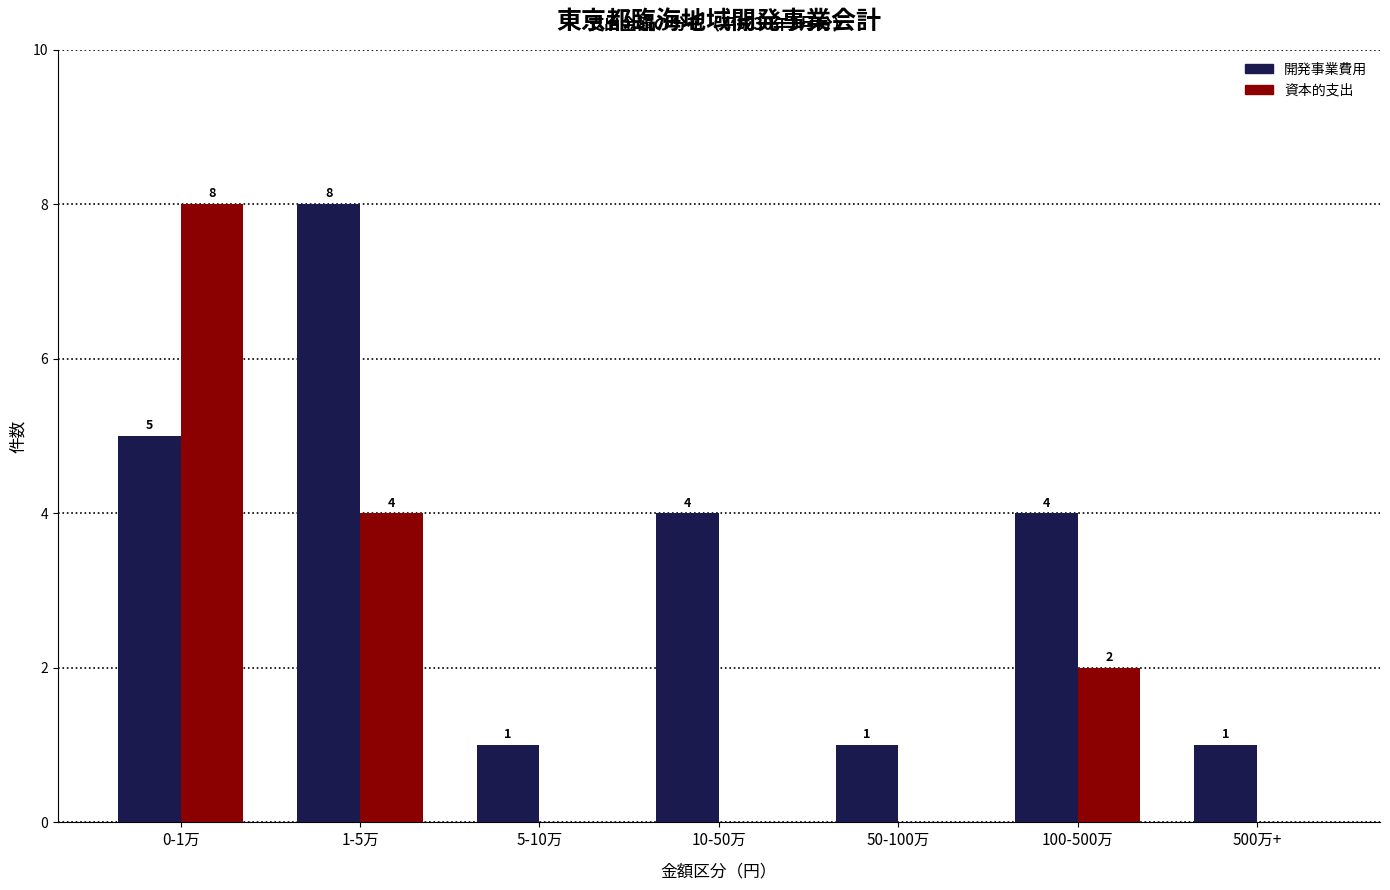

Reading left to right, transcribe all the data shown in this chart.

開発事業費用: 0-1万=5	1-5万=8	5-10万=1	10-50万=4	50-100万=1	100-500万=4	500万+=1
資本的支出: 0-1万=8	1-5万=4	5-10万=0	10-50万=0	50-100万=0	100-500万=2	500万+=0